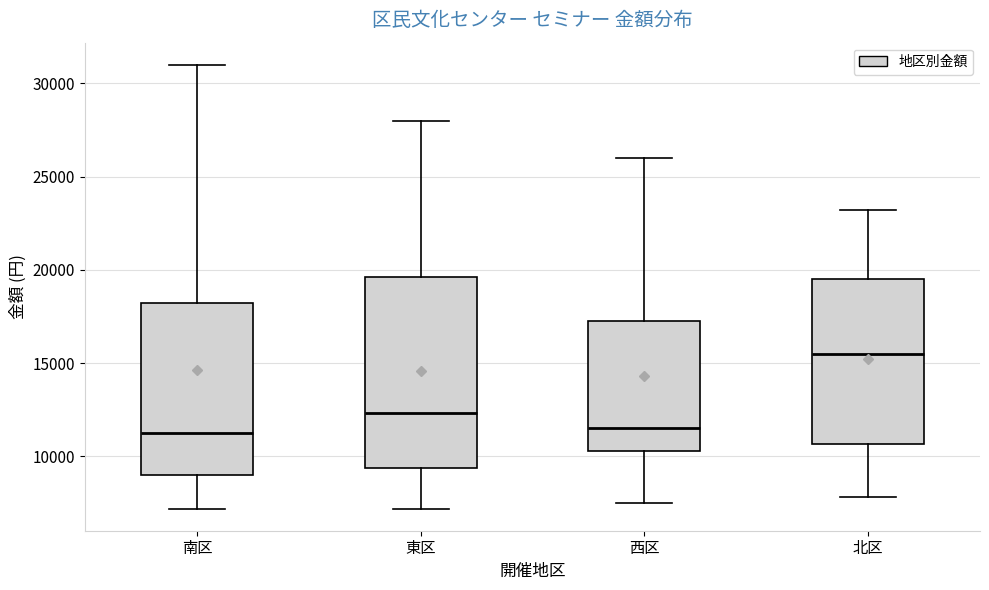

Where is the lower edge of the box for 北区 on the y-axis? The values are not printed on the chart, so give them approximately, as read against the axis.

10500